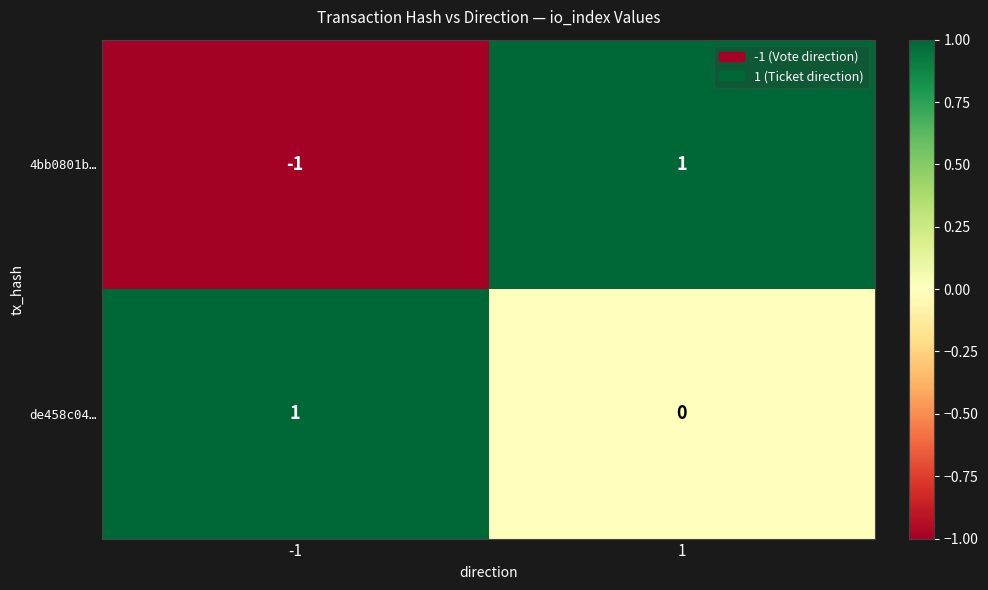

Is it true that de458c04… equals 1 at -1?

True